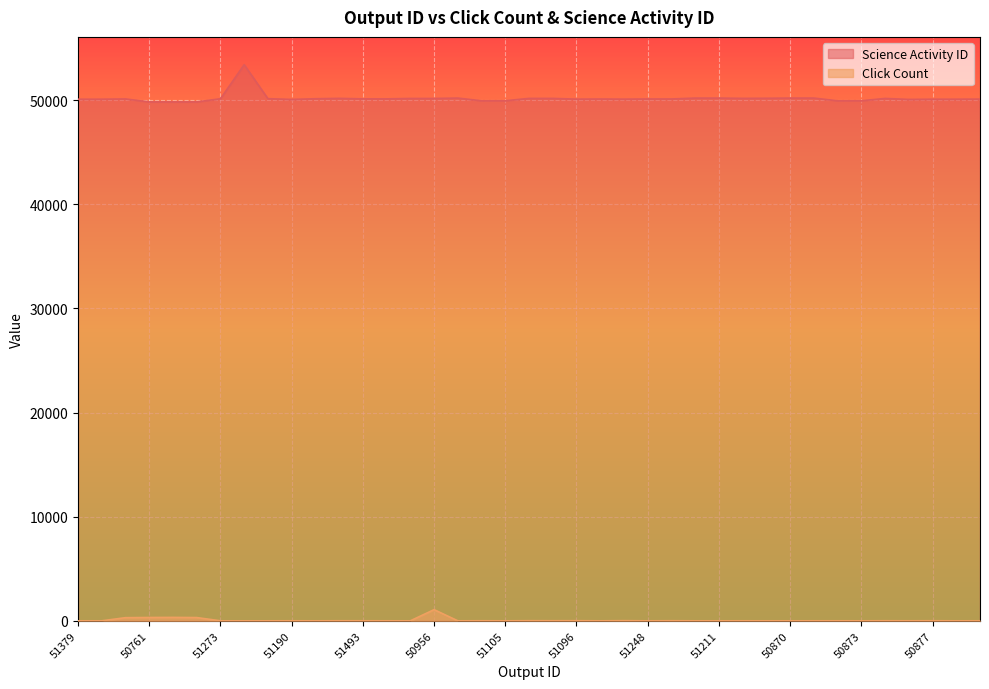

Does the chart display data point markers on the line(s)?

No